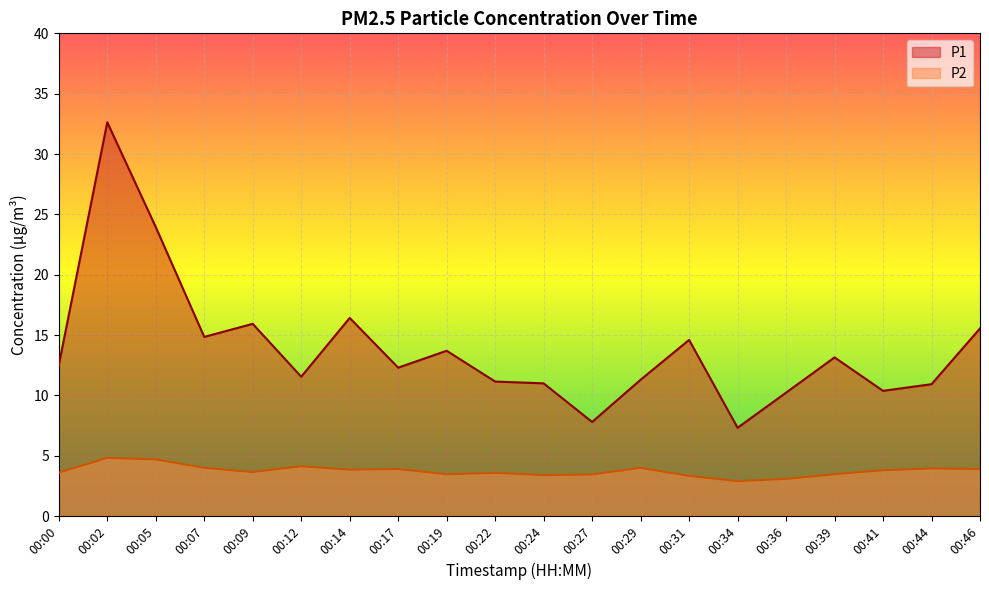

At which category does P1 reach its first local valley?

00:07